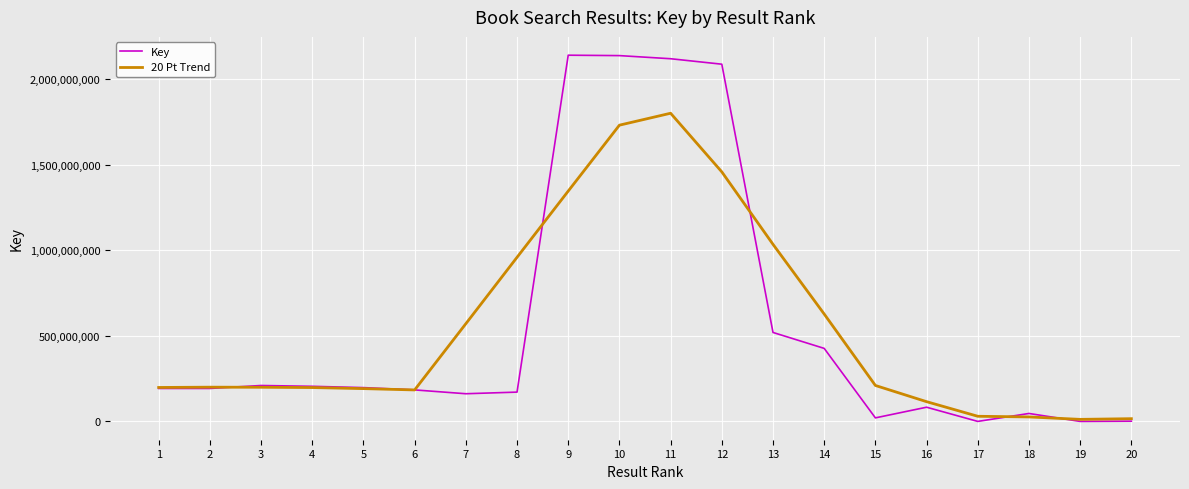

What is the difference between the highest and lowest values at 7?

409354843.6